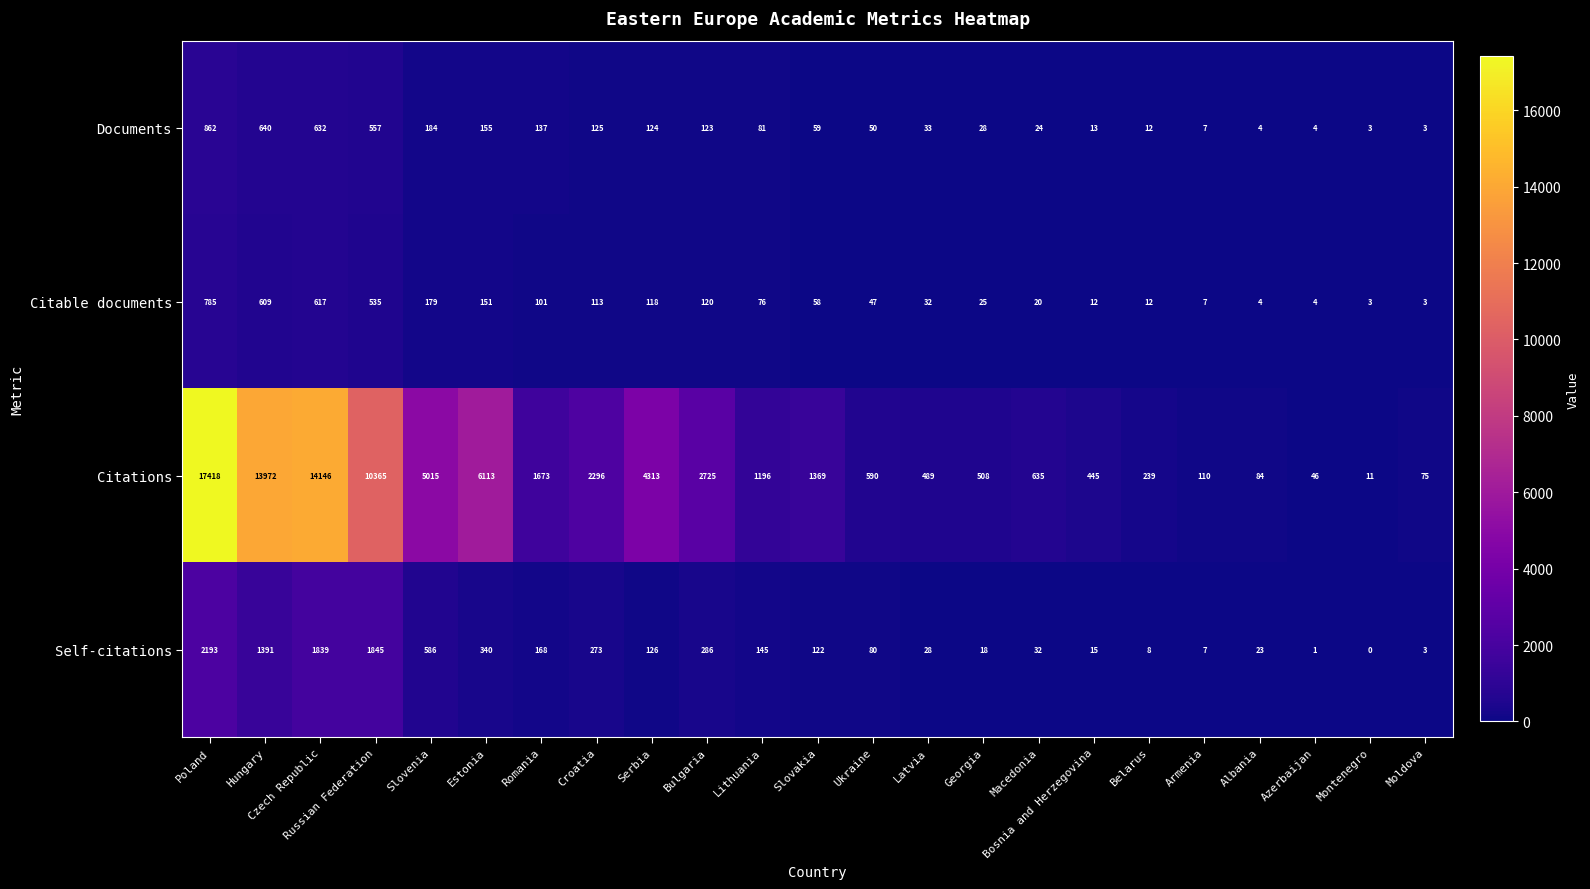

The Citations series shows 445 at Bosnia and Herzegovina. True or false?

True